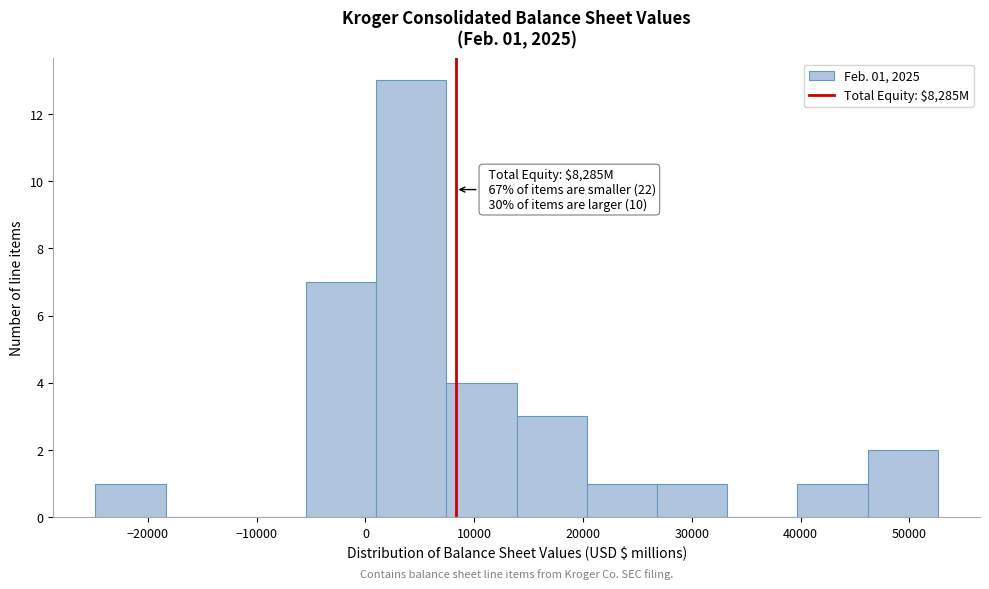

Over which range of the x-axis is the bar tallest?

1000 to 7000